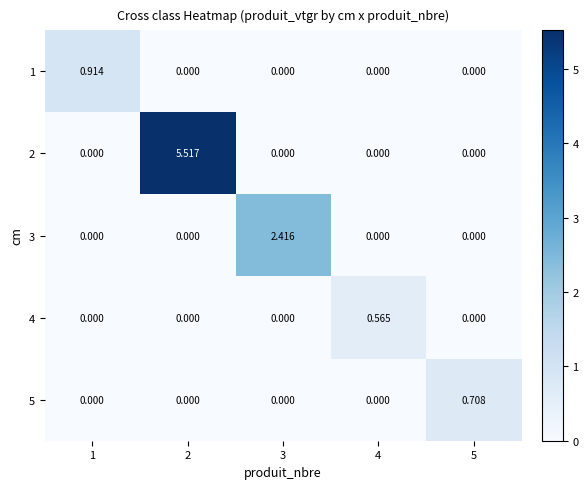

Is the value of 4 at 4 greater than the value of 1 at 1?

No